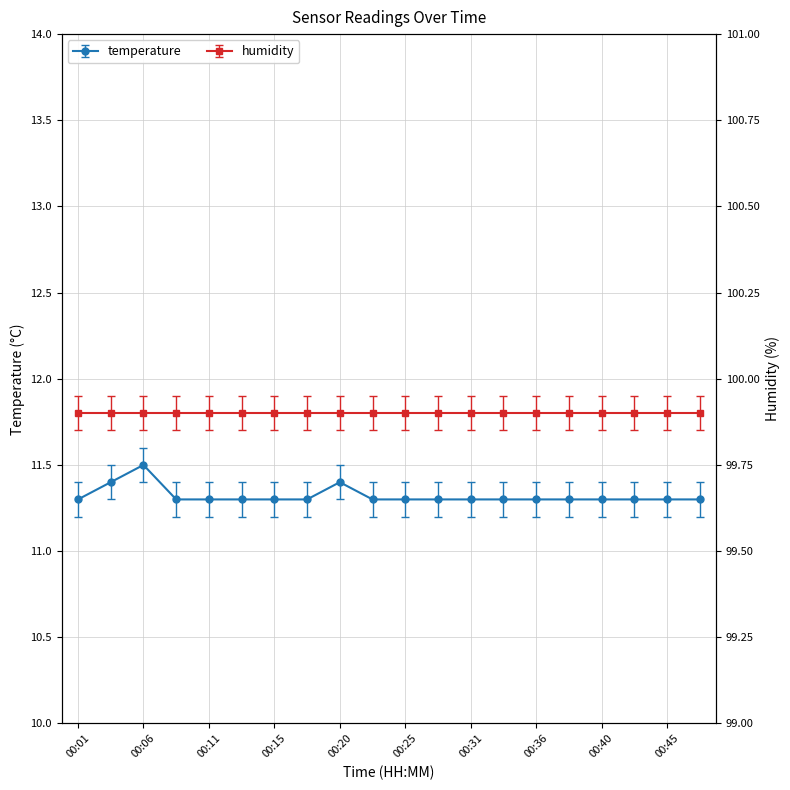

Does the chart have visible grid lines?

Yes